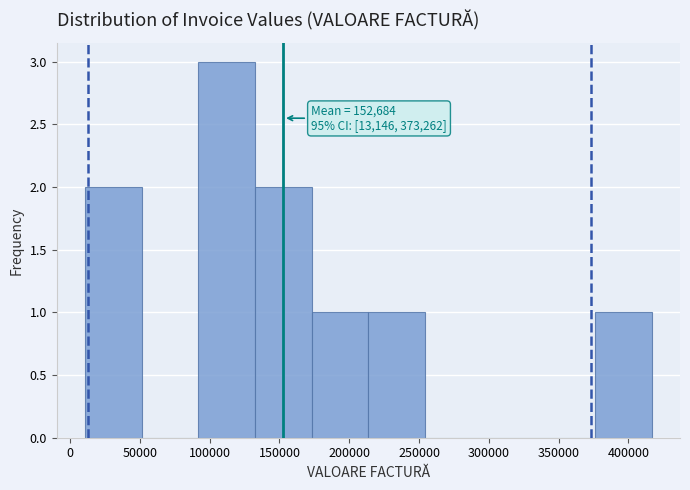

Which range on the x-axis has the tallest bar?

90000 to 130000